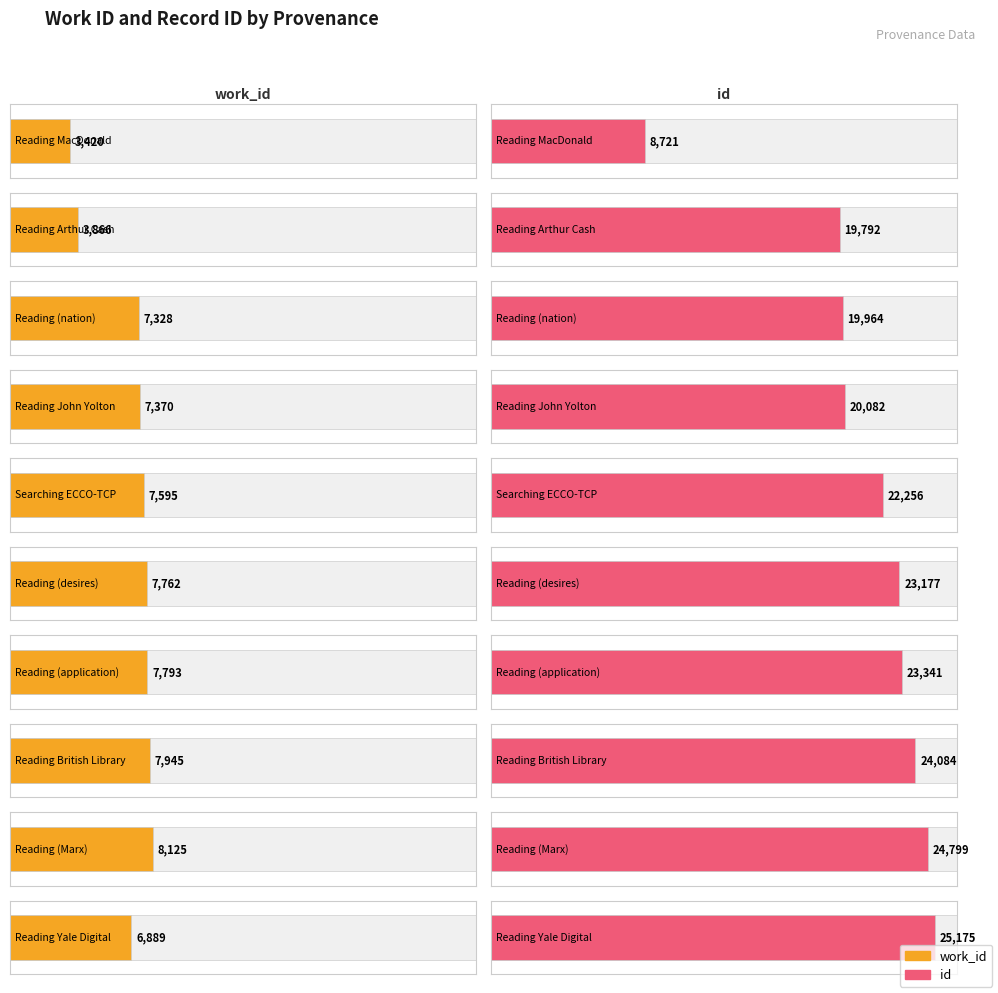

Is the value of work_id at Searching ECCO-TCP greater than the value of id at Reading MacDonald?

No